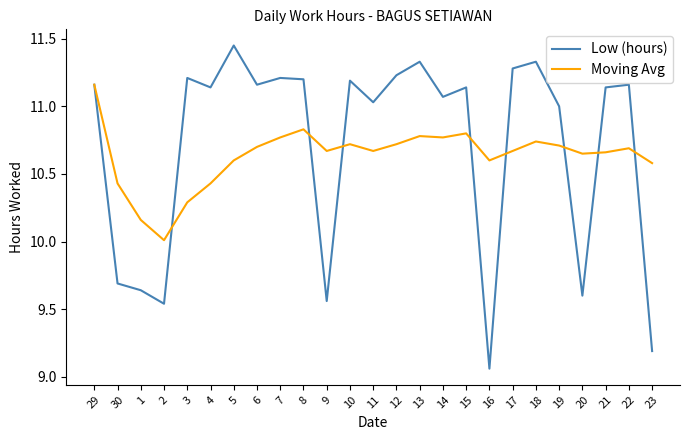

The Moving Avg series shows 10.6 at 5. True or false?

True